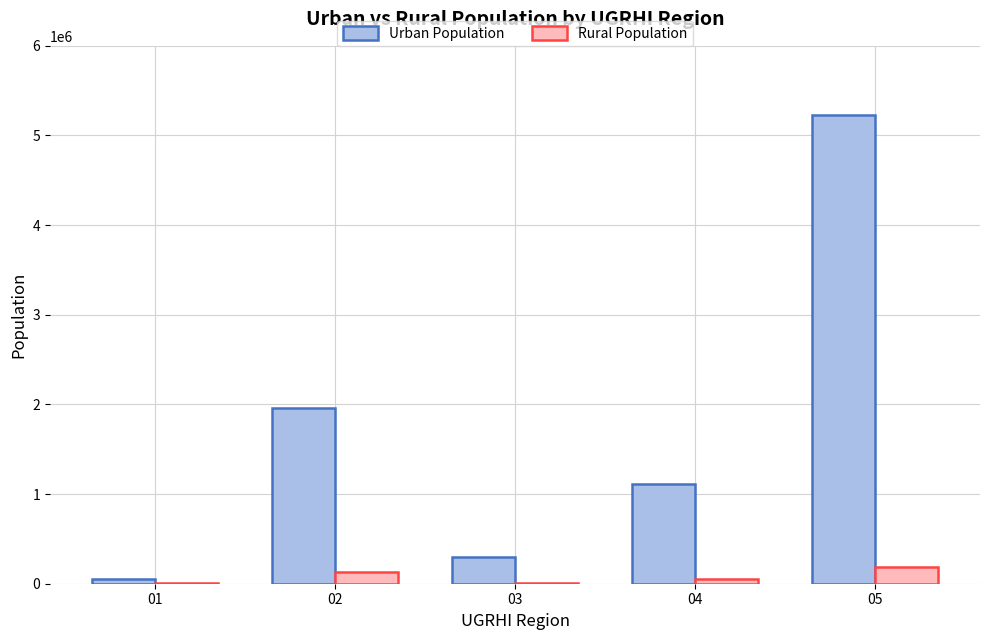

What is the sum of the Rural Population values at 02 and 03?

138809